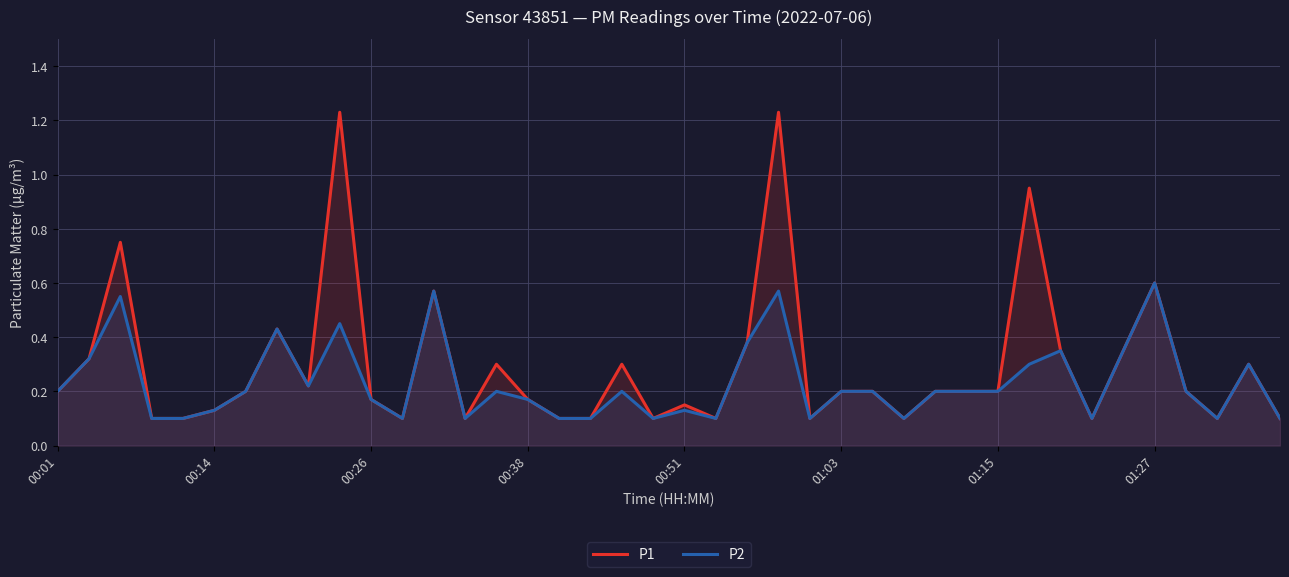

Which series has the widest spread of values?

P1